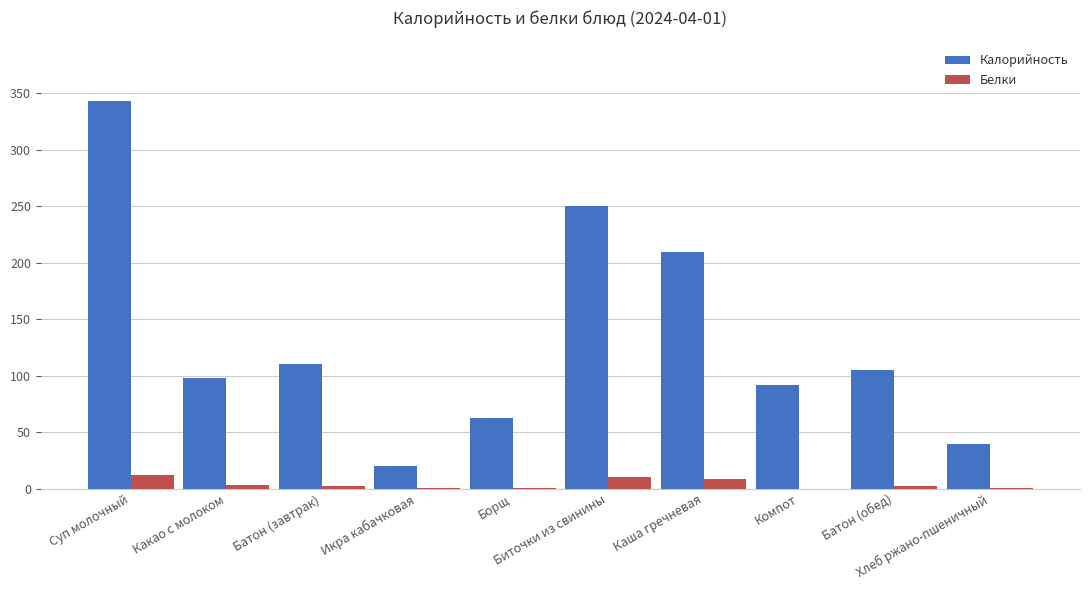

Which series has the largest range (max minus min)?

Калорийность